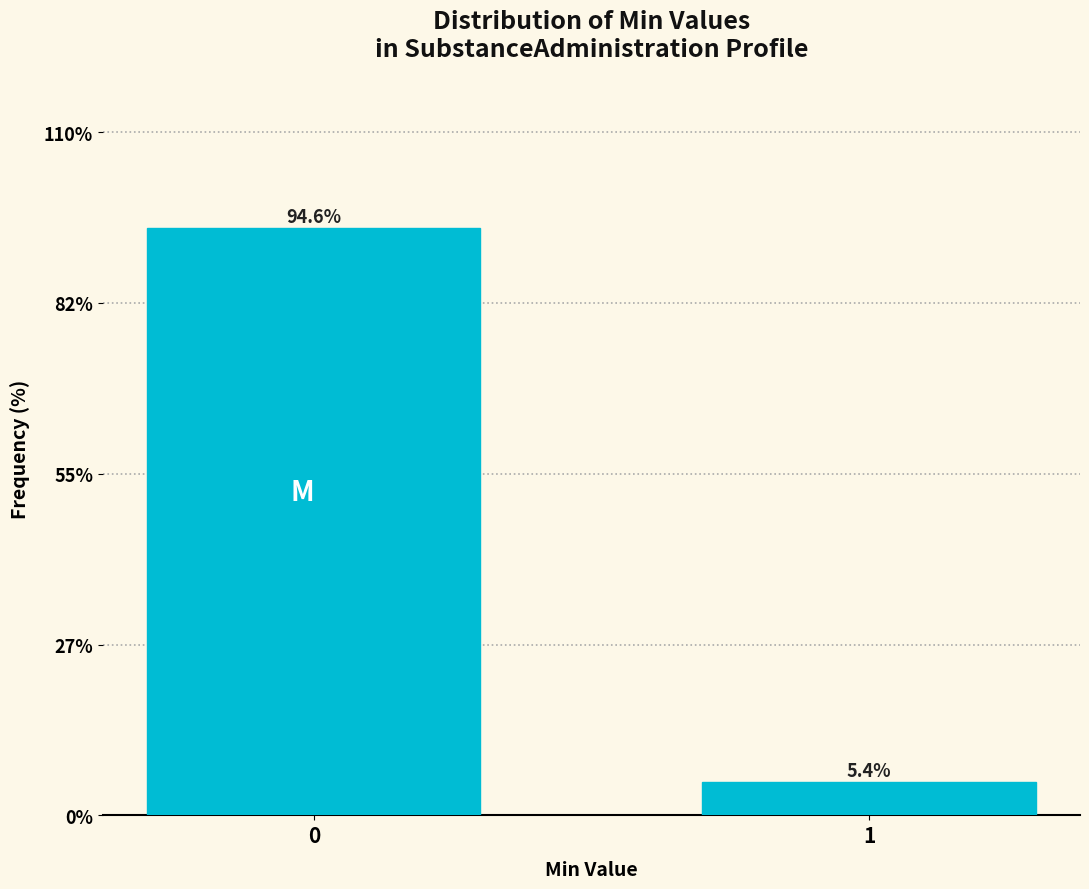

Reading left to right, extract all data points from this chart.

0=94.6	1=5.4